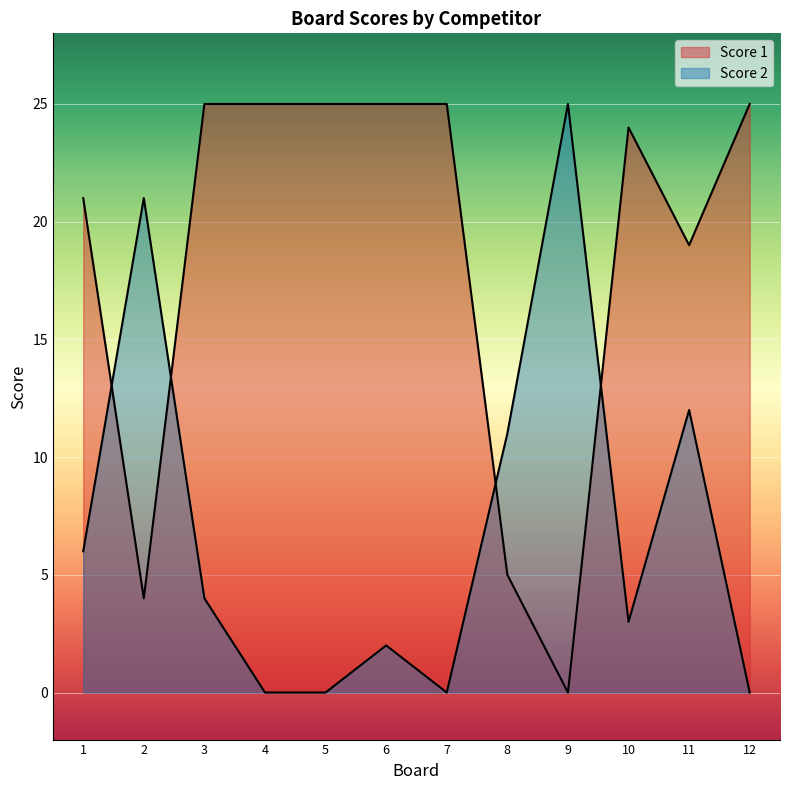

How many values in Score 2 are above zero?

8